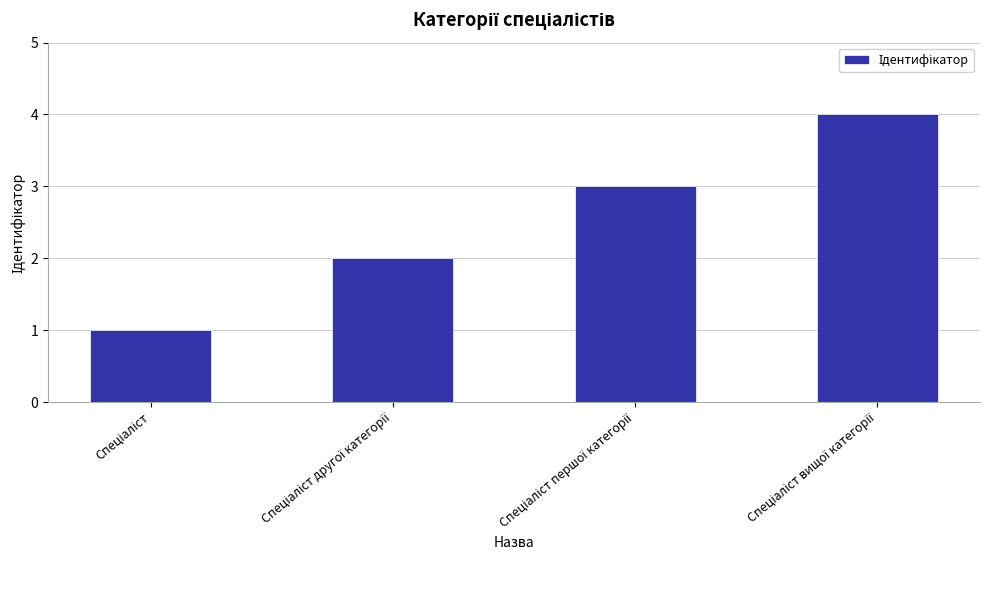

What is the maximum value shown in the chart?

4